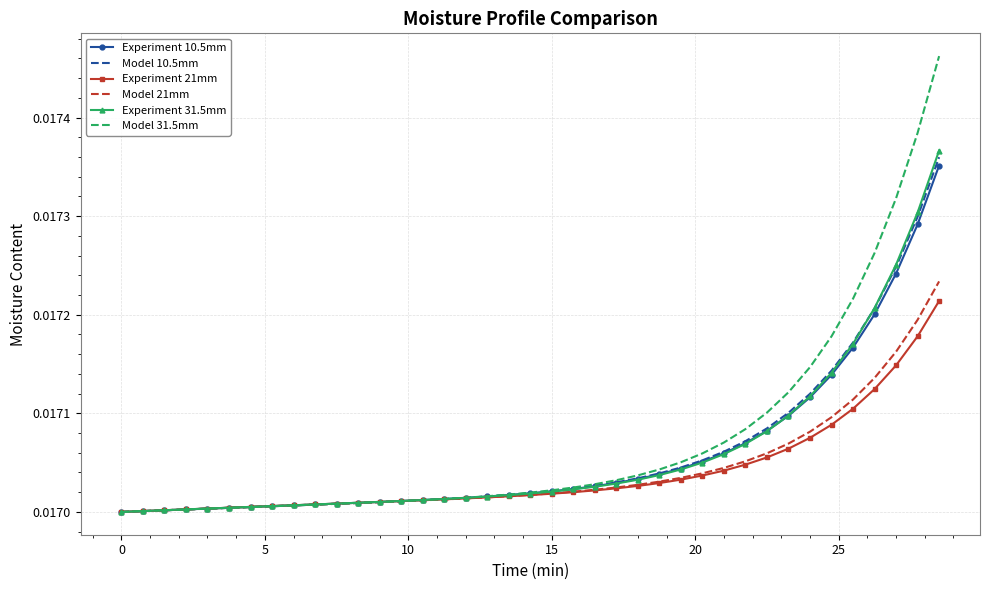

Which series has the largest range (max minus min)?

Model 31.5mm